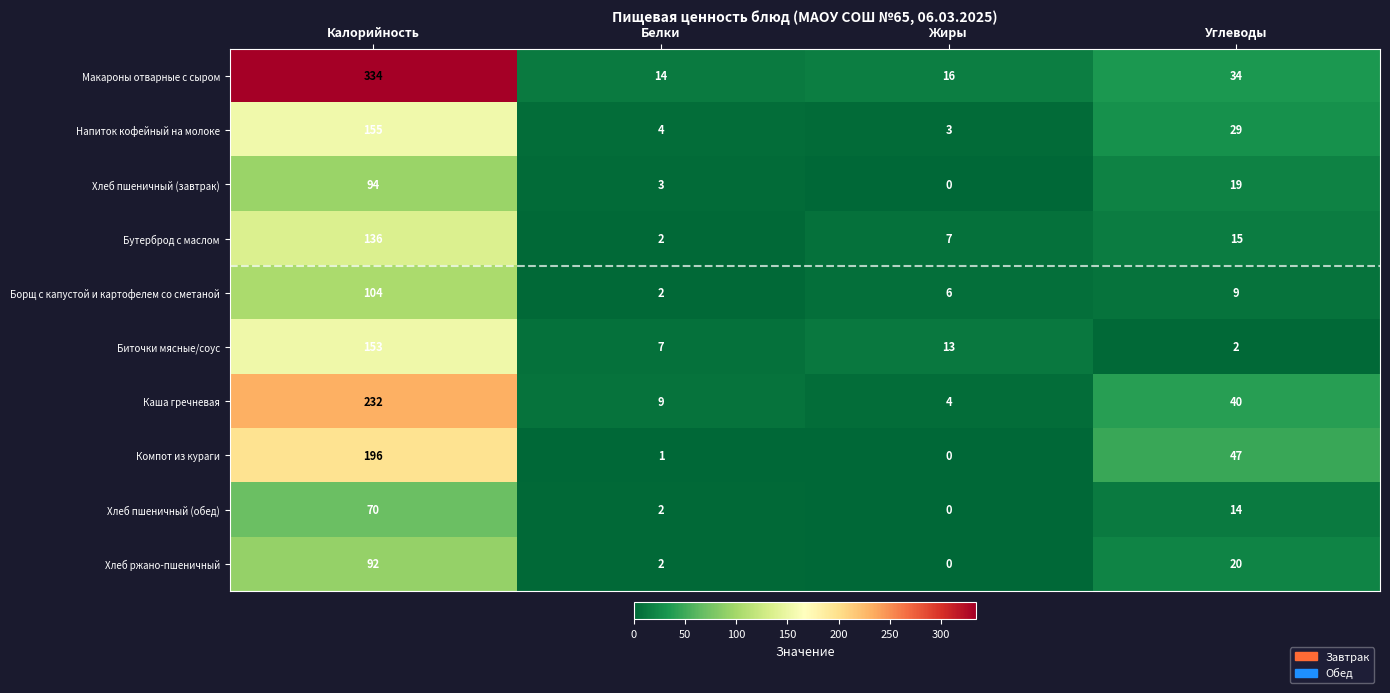

What is the total value across all series at Углеводы?

229